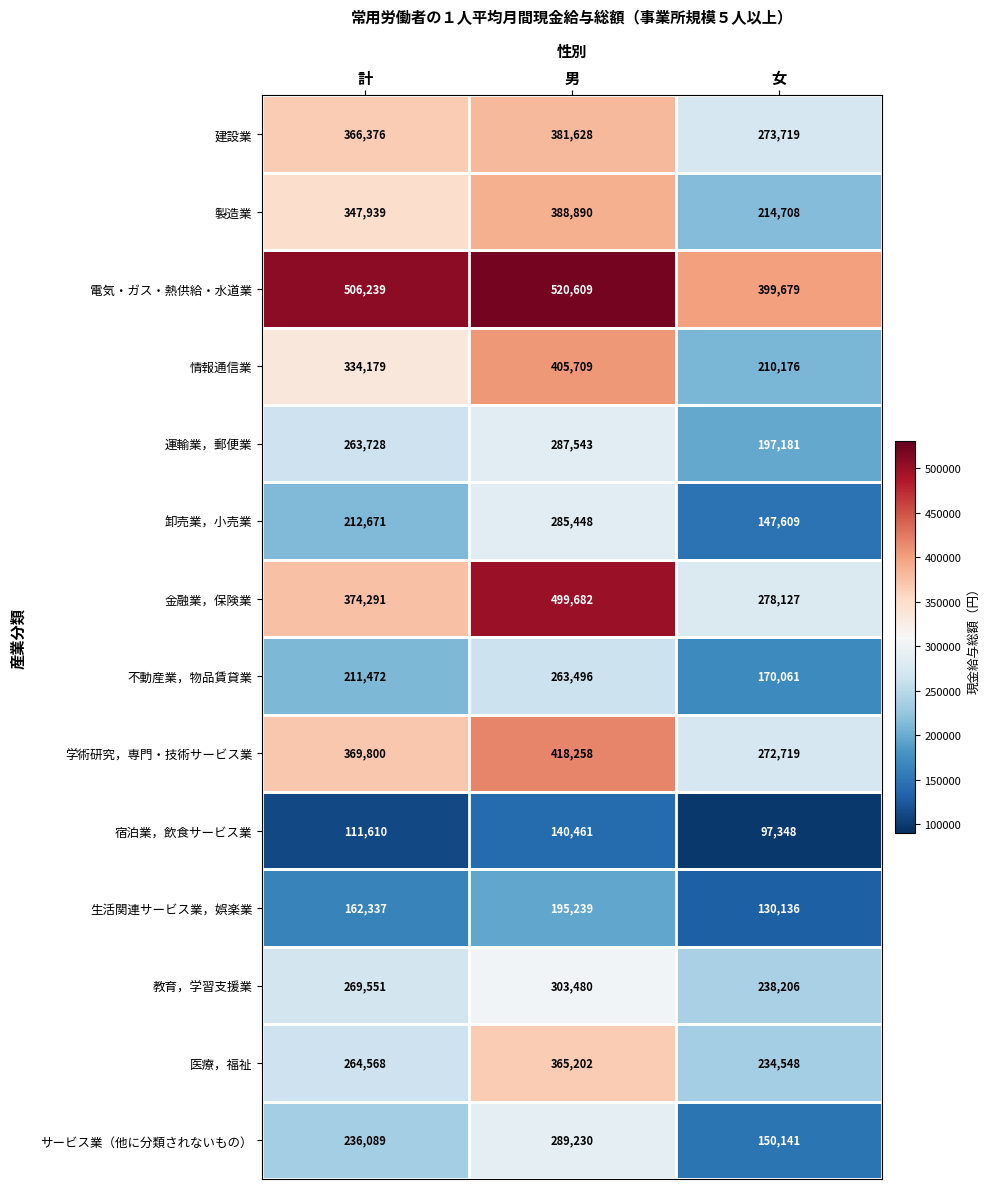

Count the 卸売業，小売業 values in the range 147609 to 285448.

3